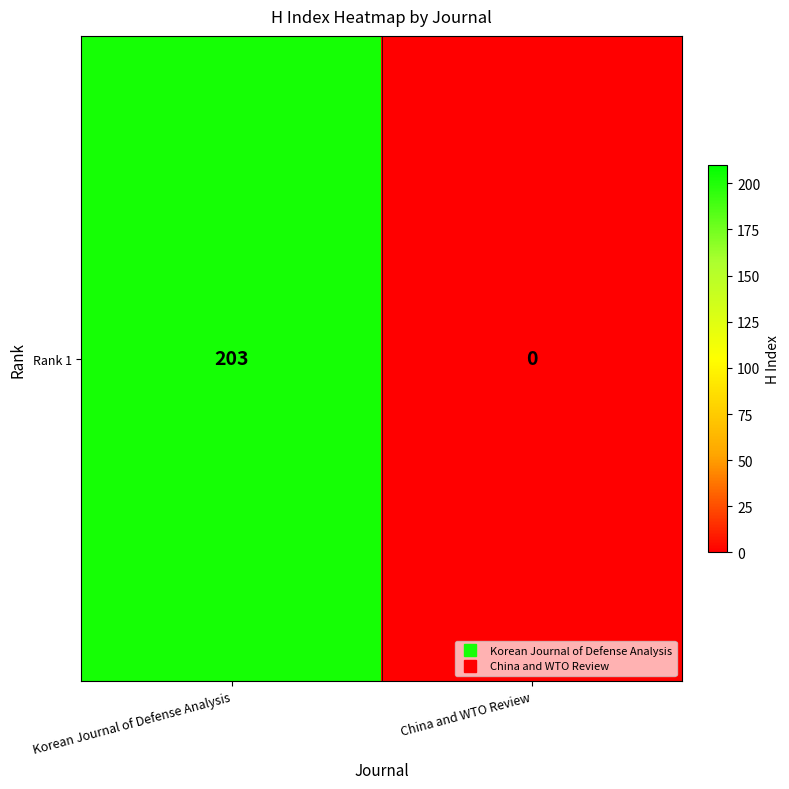

How many values are between 0 and 203?

2